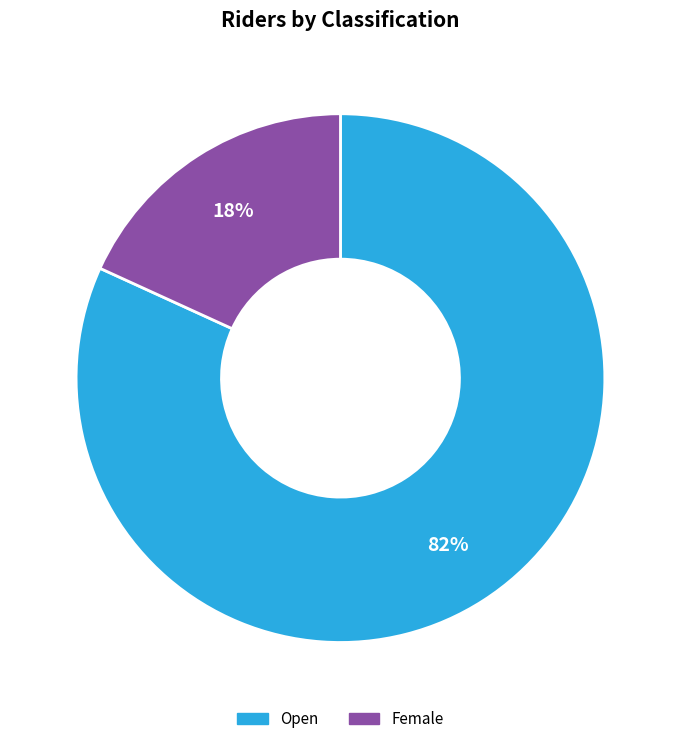

Which has a higher value, Open or Female?

Open